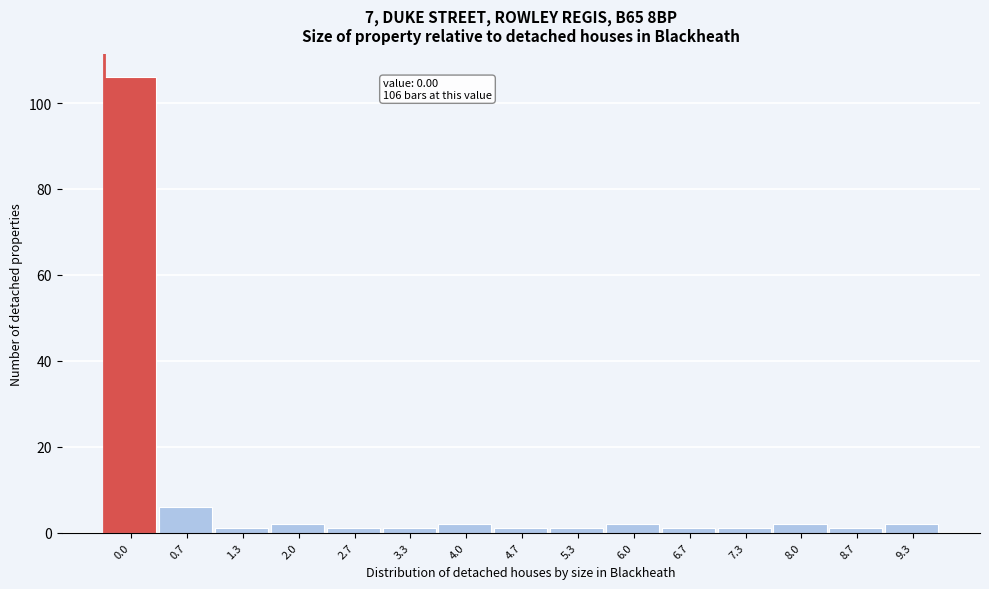

Reading right to left, transcribe all the data shown in this chart.

9.3=2	8.7=1	8.0=2	7.3=1	6.7=1	6.0=2	5.3=1	4.7=1	4.0=2	3.3=1	2.7=1	2.0=2	1.3=1	0.7=6	0.0=106